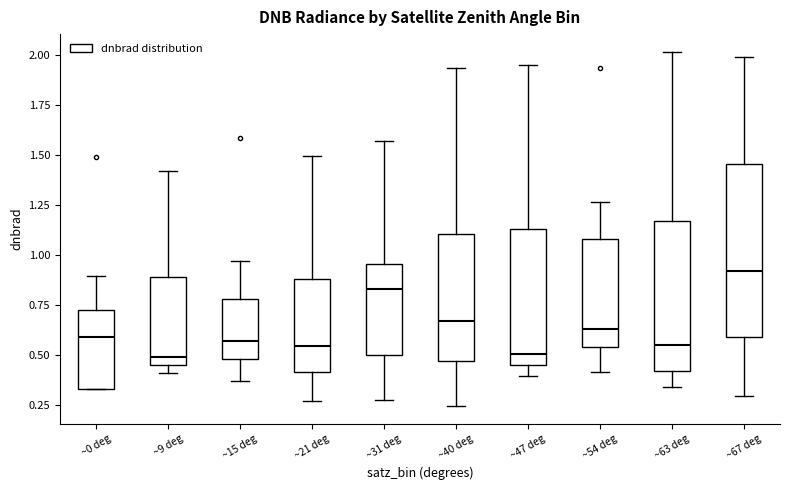

Where does the upper whisker of the box for ~67 deg end on the y-axis? The values are not printed on the chart, so give them approximately, as read against the axis.

2.00